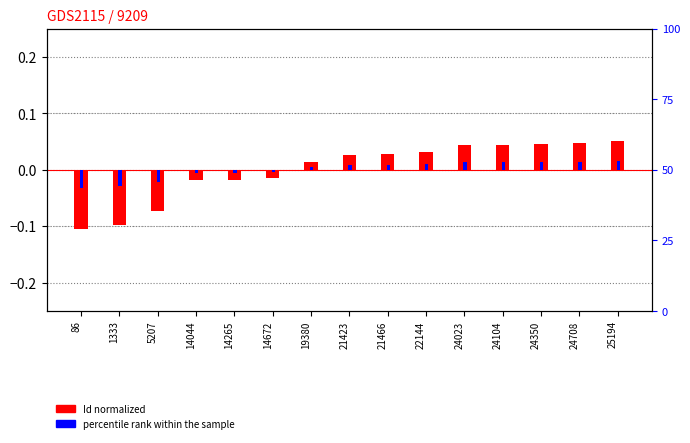

Which category has the highest value in the percentile rank within the sample series?

25194